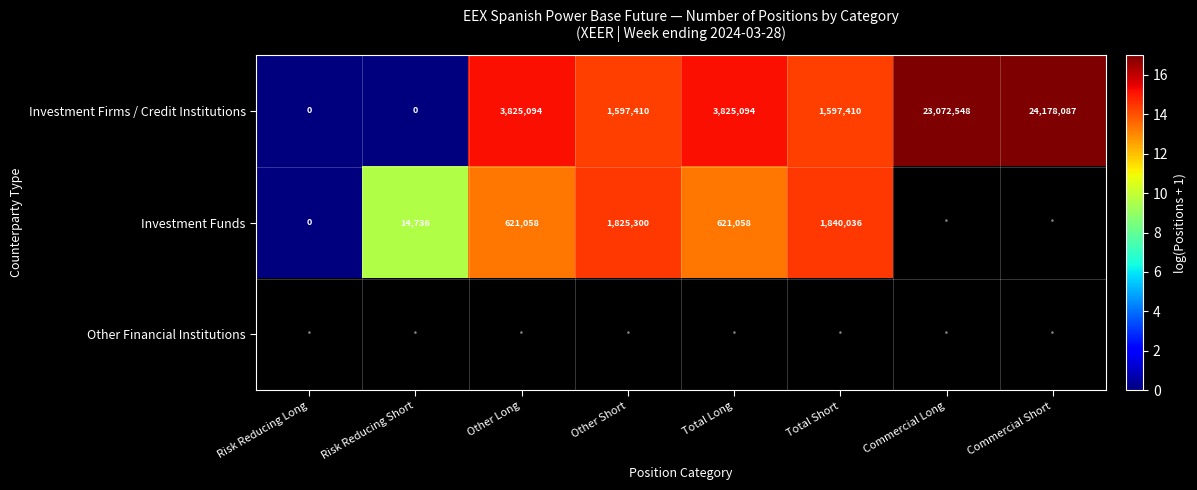

What is the greatest value displayed?

17.0